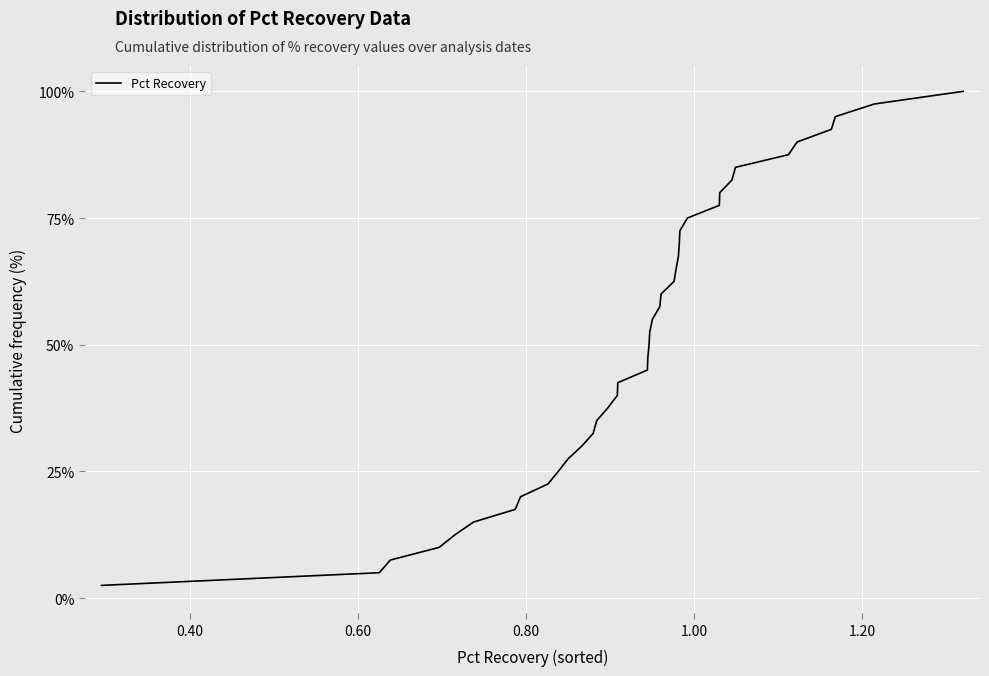

What is the difference between the maximum and minimum values?

97.5